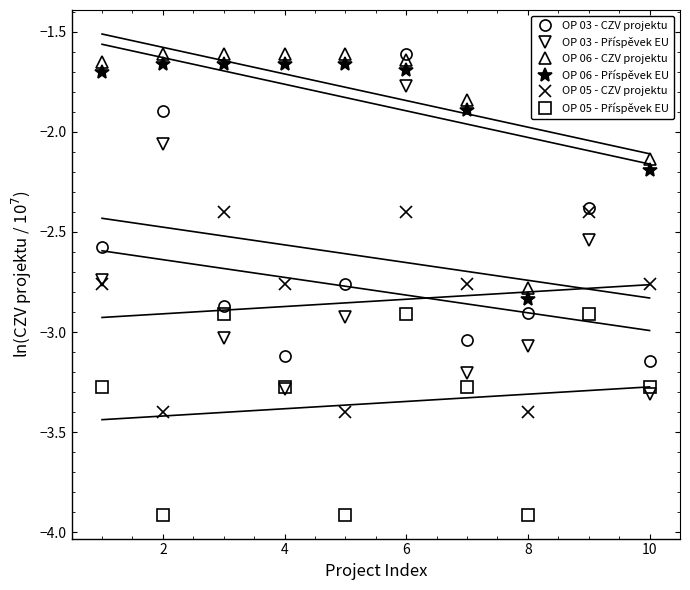

How many lines are shown in the chart?

6